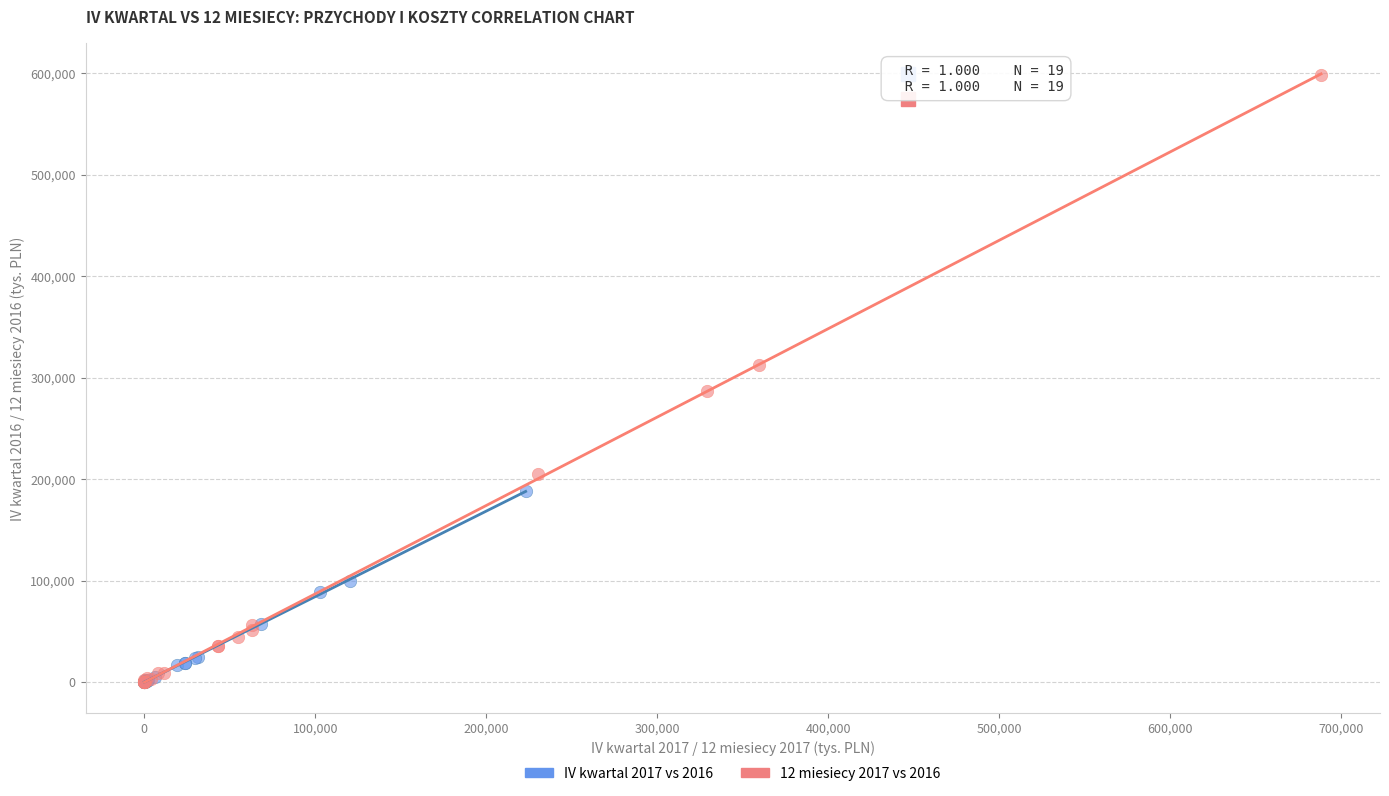

What are all the series names shown in the legend?

IV kwartal 2017 vs 2016, 12 miesiecy 2017 vs 2016